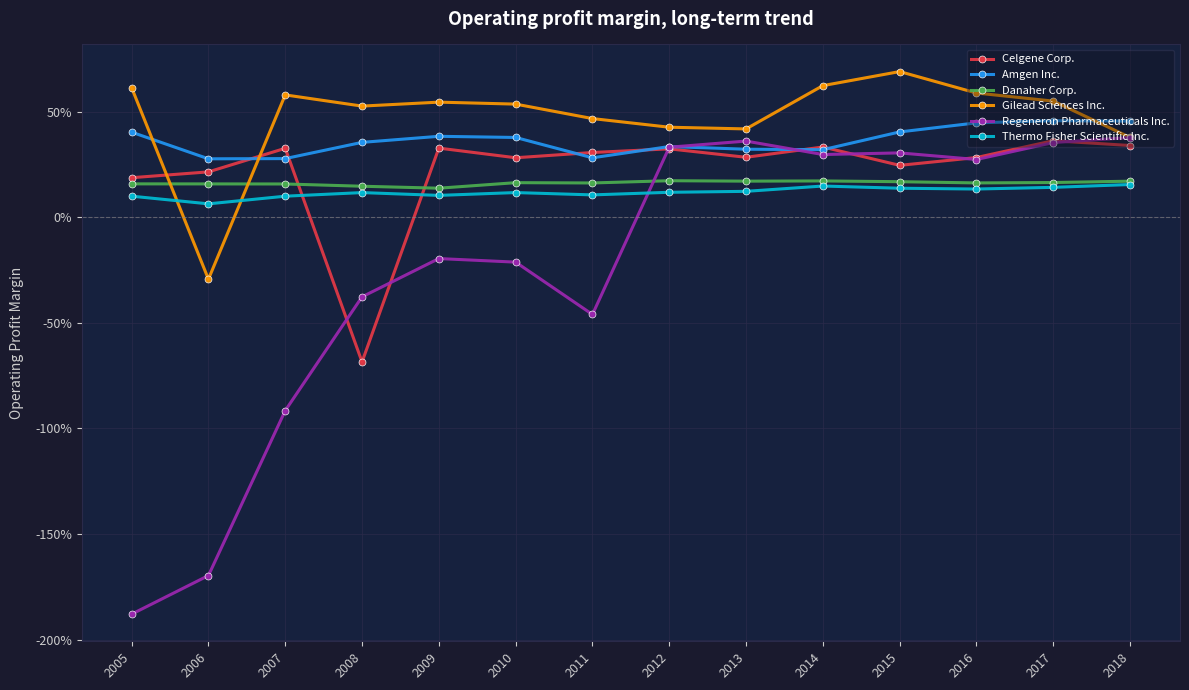

What is the difference between the maximum and minimum values in the Amgen Inc. series?

0.2